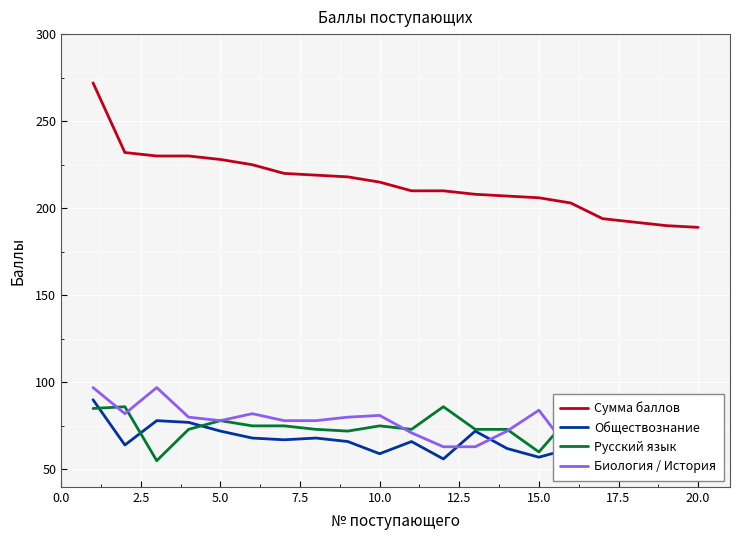

Is it true that Сумма баллов equals 206 at 15.0?

True